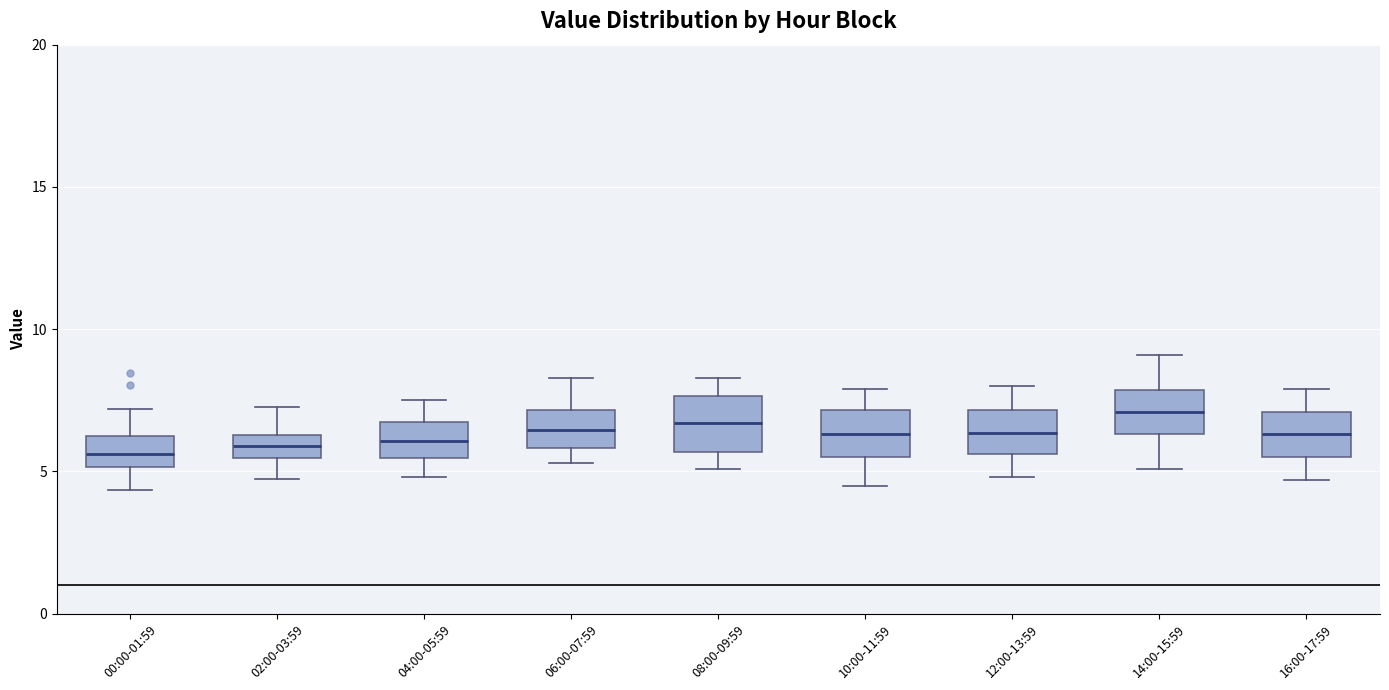

Reading left to right, read every box against the y-axis: the position of its median line, the range the box covers, and the ends of its whiskers. The values are not printed on the chart, so give them approximately, as read against the axis.

00:00-01:59: median 5.5, box 5.0 to 6.0, whiskers 4.5 to 7.0
02:00-03:59: median 6.0, box 5.5 to 6.5, whiskers 5.0 to 7.5
04:00-05:59: median 6.0, box 5.5 to 6.5, whiskers 5.0 to 7.5
06:00-07:59: median 6.5, box 6.0 to 7.0, whiskers 5.5 to 8.5
08:00-09:59: median 6.5, box 5.5 to 7.5, whiskers 5.0 to 8.5
10:00-11:59: median 6.5, box 5.5 to 7.0, whiskers 4.5 to 8.0
12:00-13:59: median 6.5, box 5.5 to 7.0, whiskers 5.0 to 8.0
14:00-15:59: median 7.0, box 6.5 to 8.0, whiskers 5.0 to 9.0
16:00-17:59: median 6.5, box 5.5 to 7.0, whiskers 4.5 to 8.0